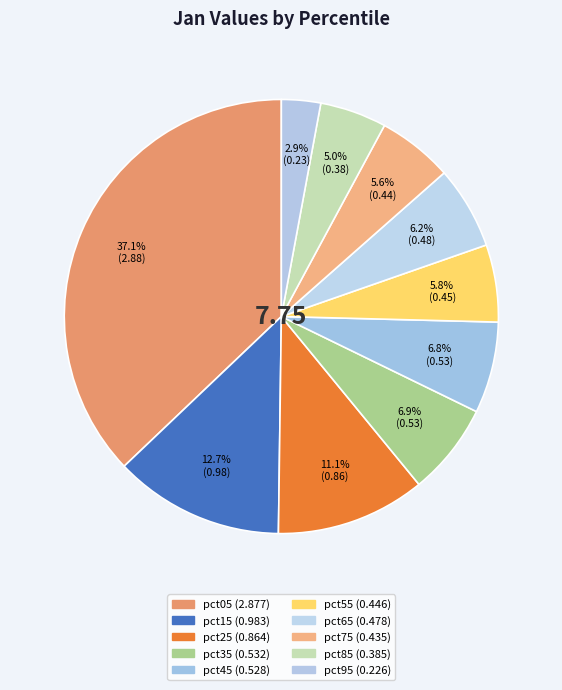

Do pct15 and pct05 together represent more than half of the pie?

No